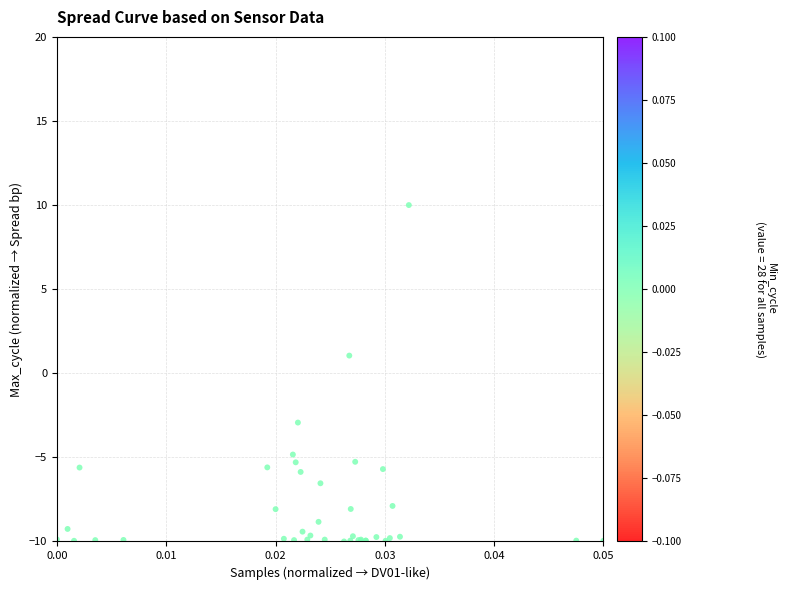

What Y value in the scatter plot is closest to 0?

1.1